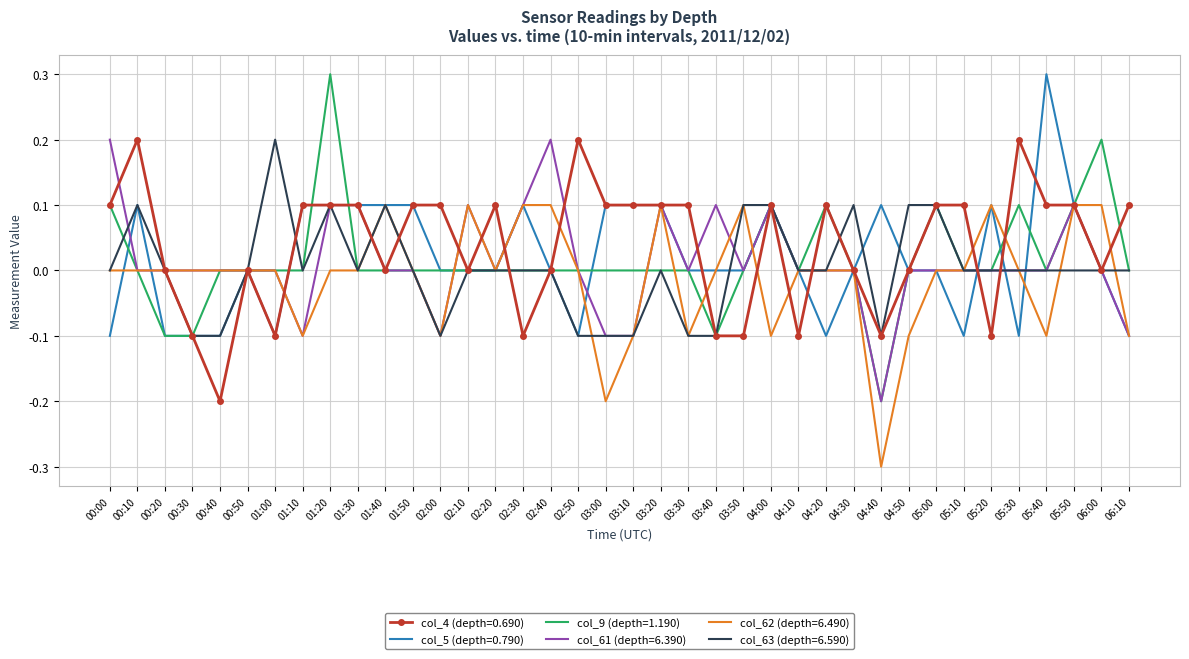

What is the total value across all series at 00:40?

-0.4